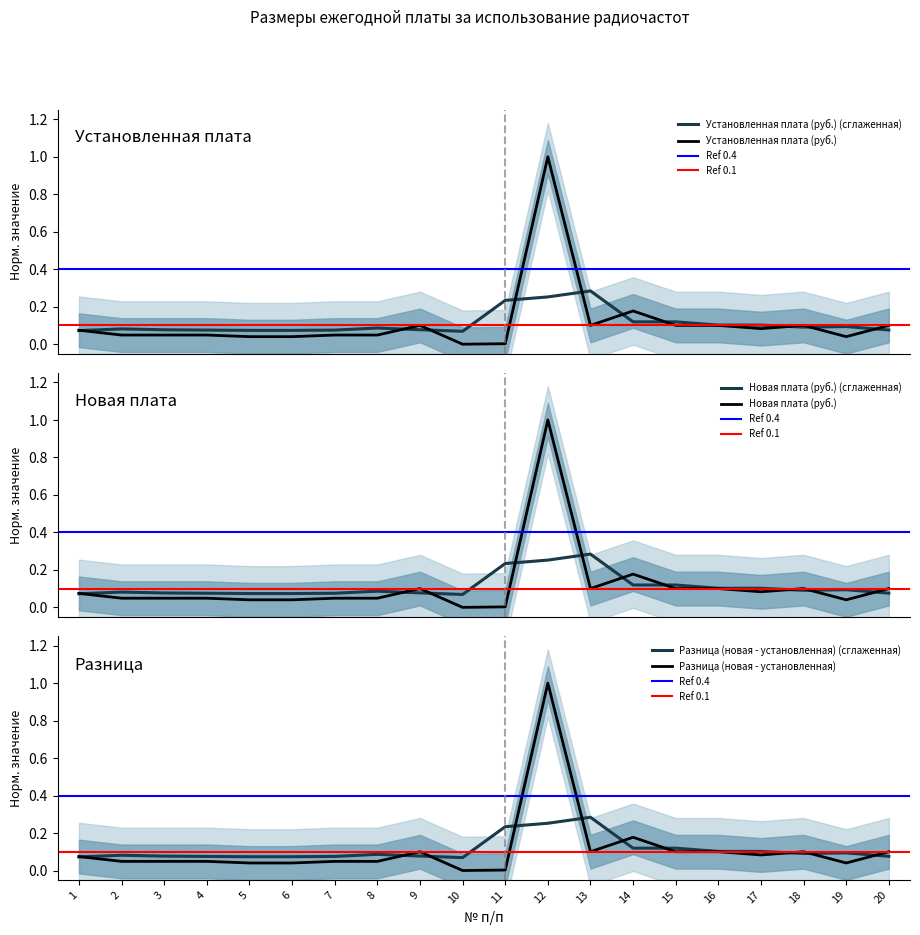

What is the highest value of the Установленная плата (руб.) series?

1.0